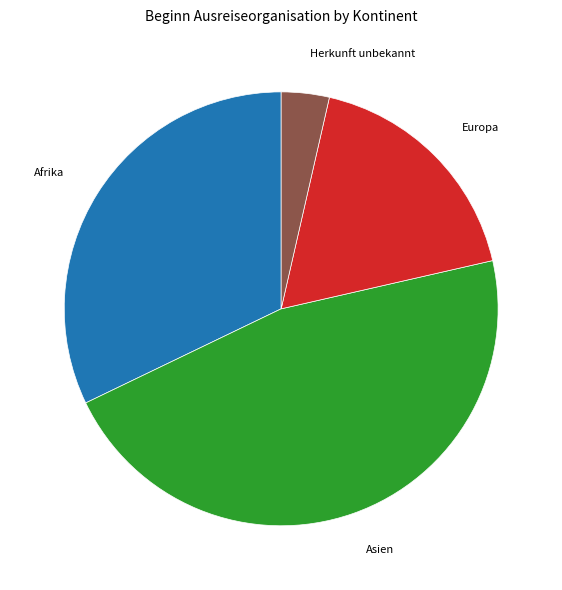

Is the sum of Asien and Afrika greater than half?

Yes